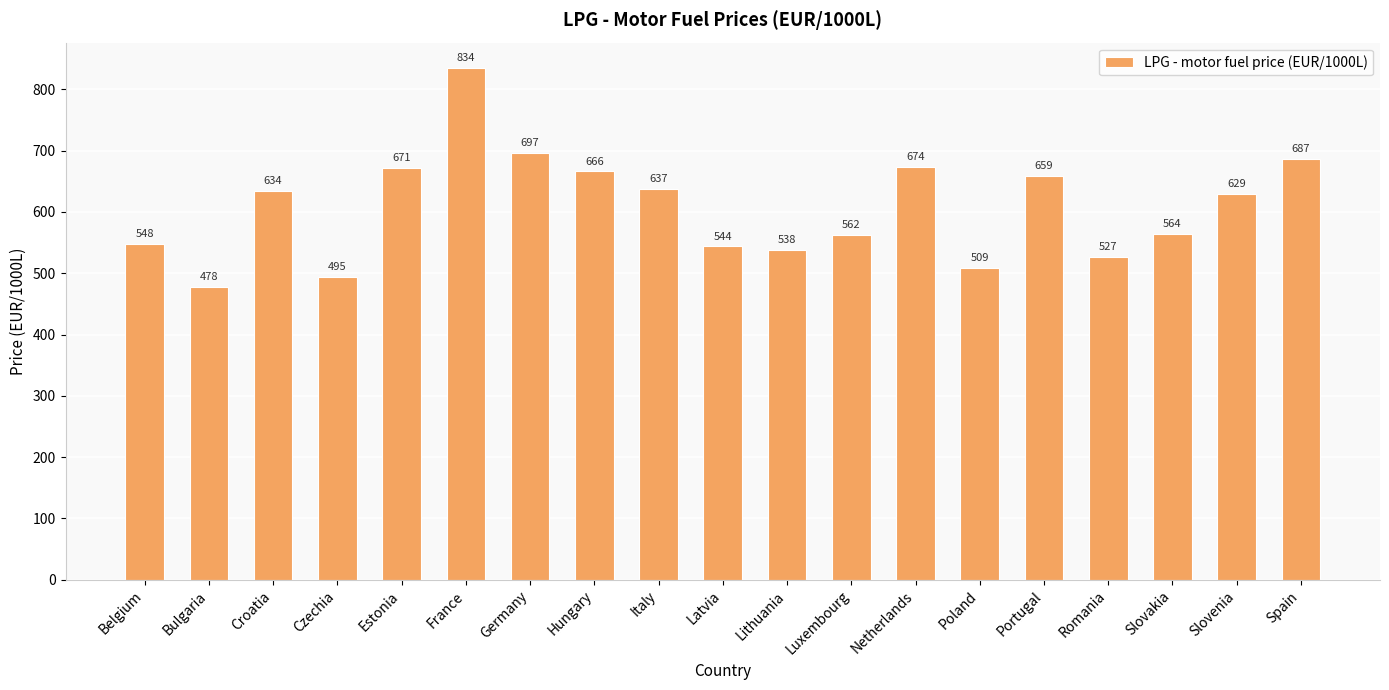

The chart shows a value of 188.1 at France. True or false?

False